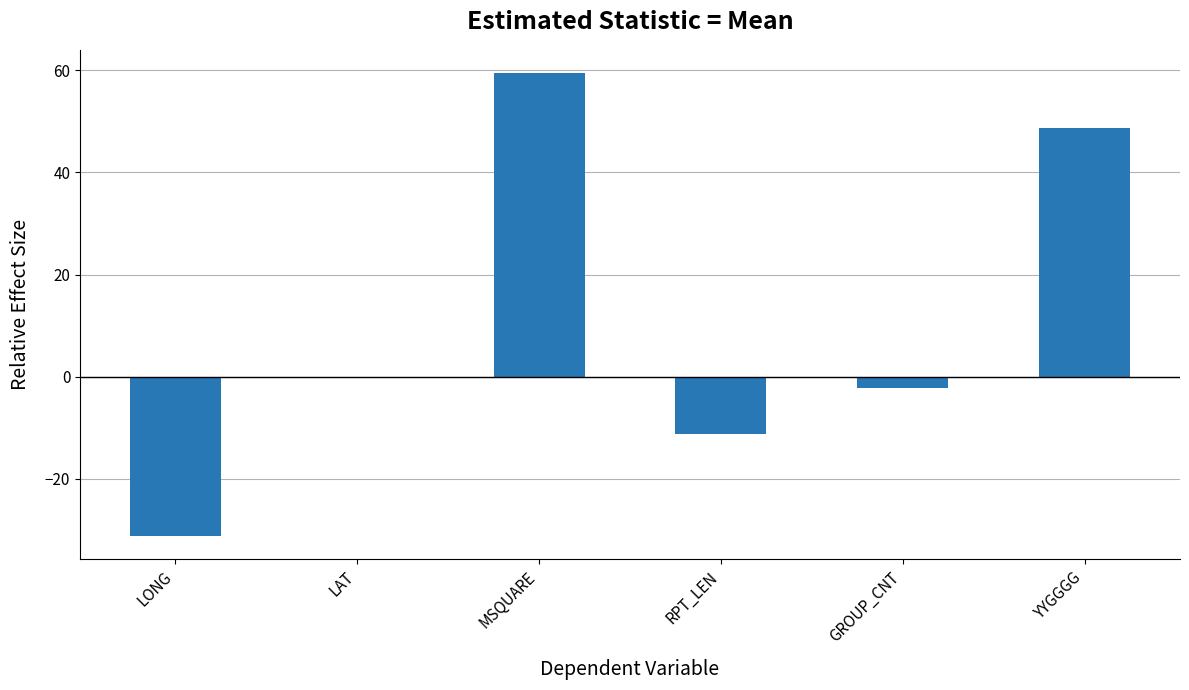

Rank the categories by value from lowest to highest.

LONG, RPT_LEN, GROUP_CNT, LAT, YYGGGG, MSQUARE